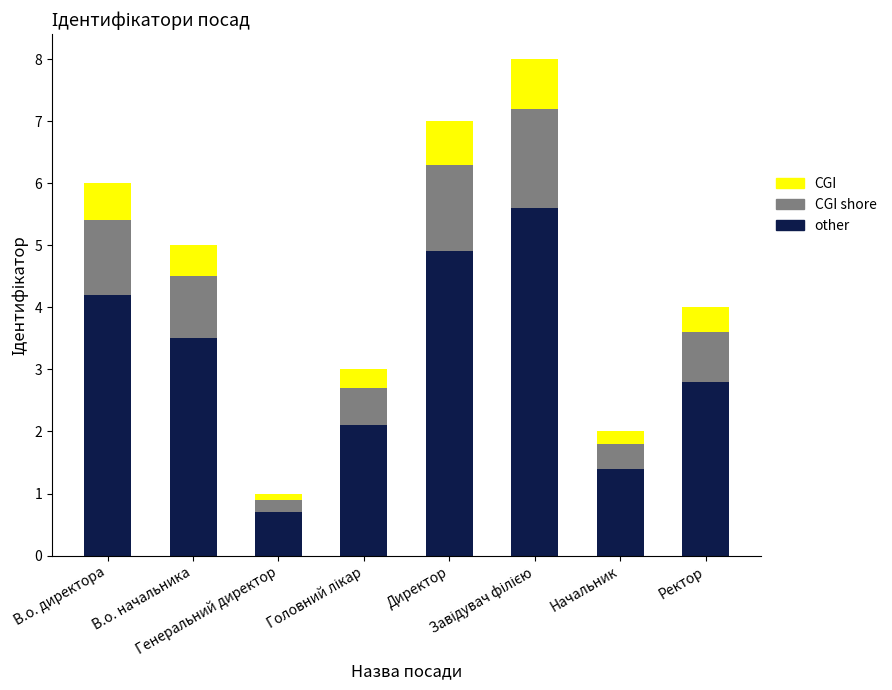

What is the highest value of the other series?

5.6